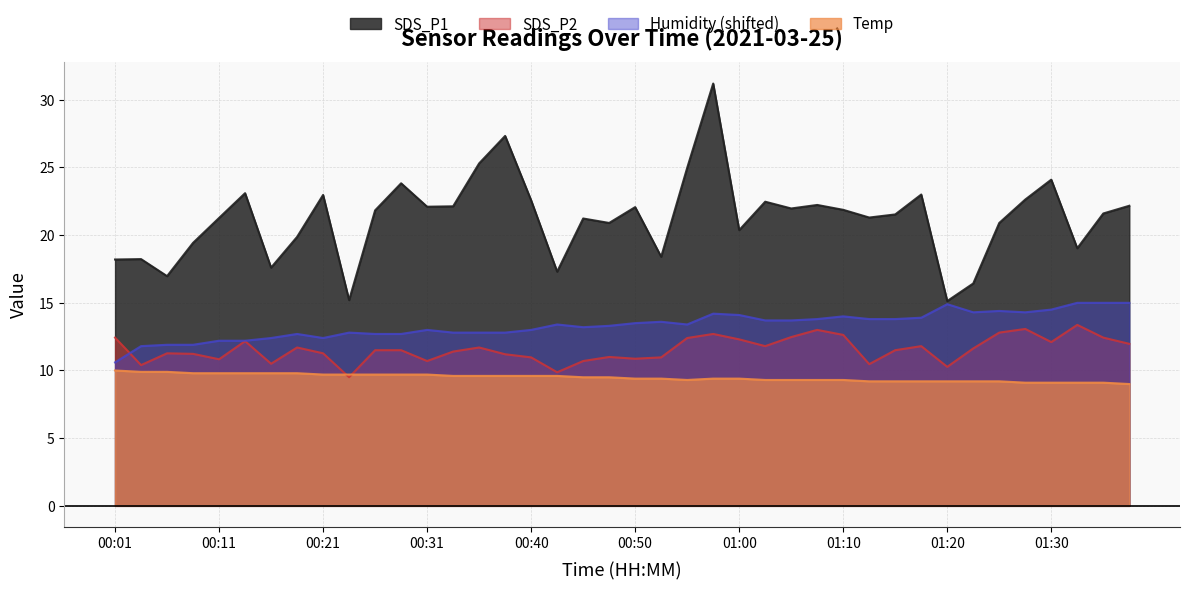

Which label corresponds to the smallest value in the chart?

01:37